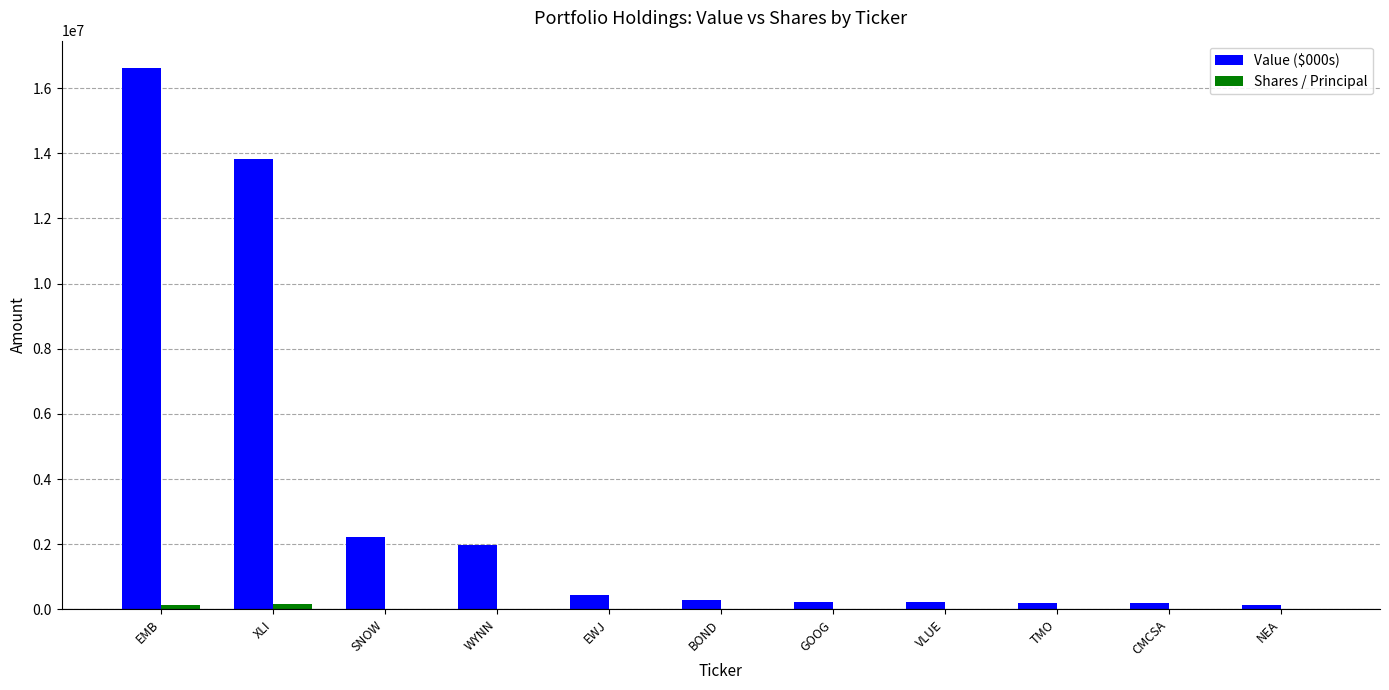

Is it true that Value ($000s) equals 798099 at WYNN?

False